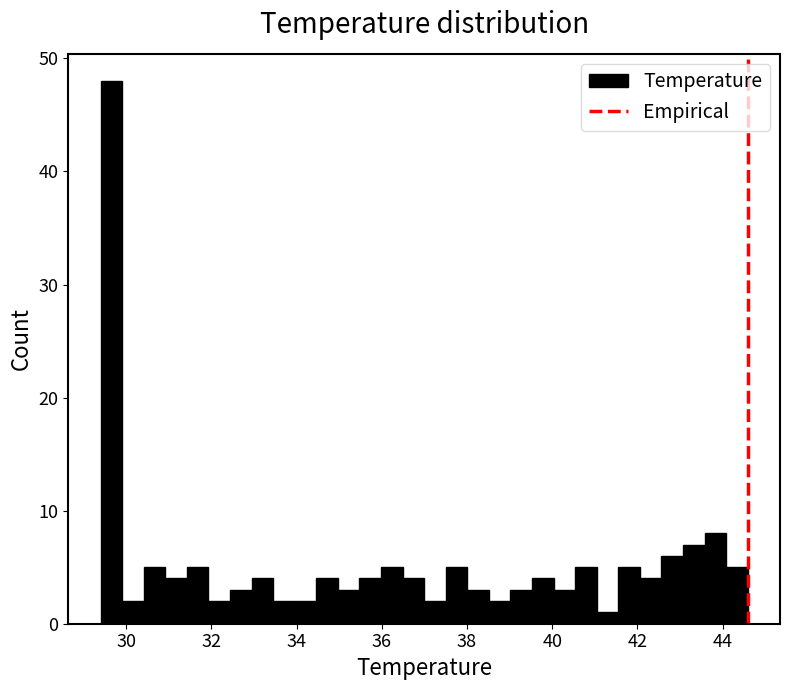

Read against the x-axis, roughly where is the centre of the tallest bar?

29.6